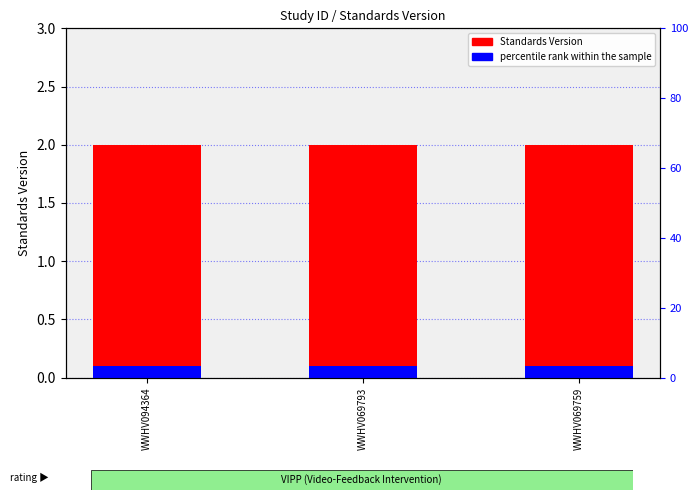

How many bars are there in each group?

2